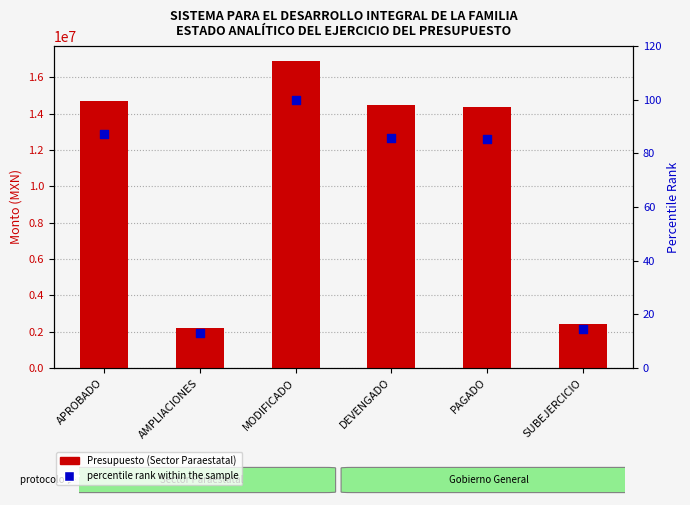

What is the total value across all series at AMPLIACIONES?

2183981.6